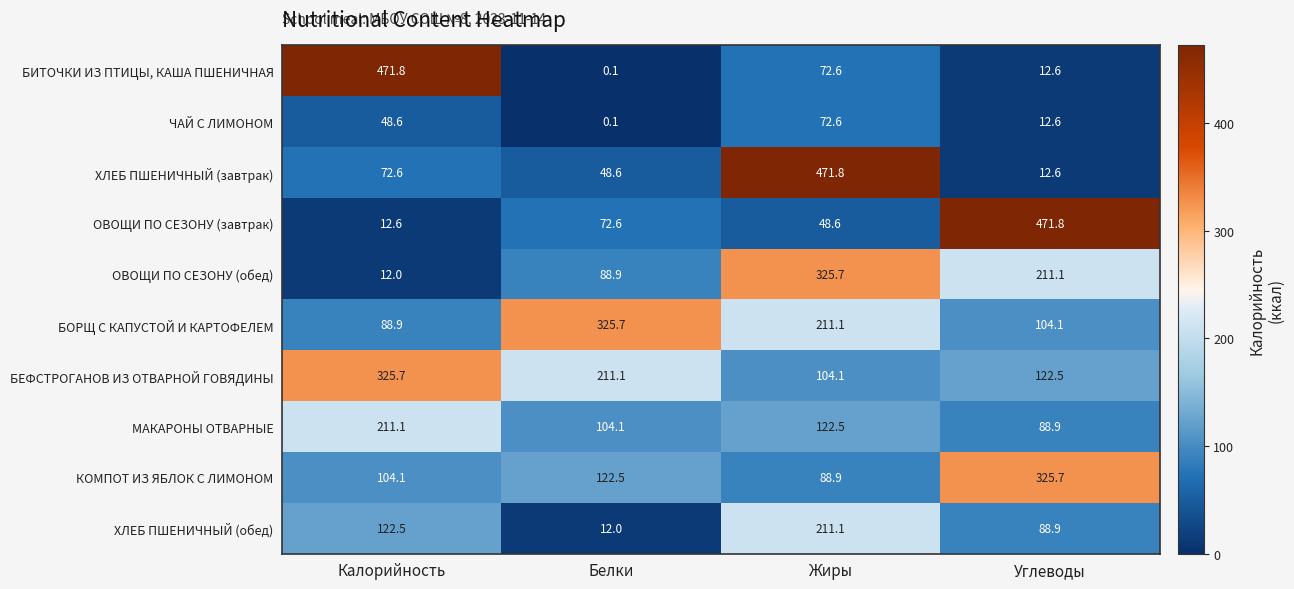

Which series has the largest range (max minus min)?

БИТОЧКИ ИЗ ПТИЦЫ, КАША ПШЕНИЧНАЯ